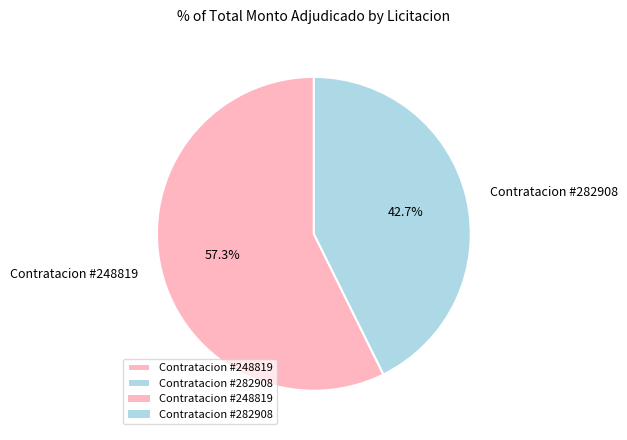

What is the majority slice?

Contratacion #248819